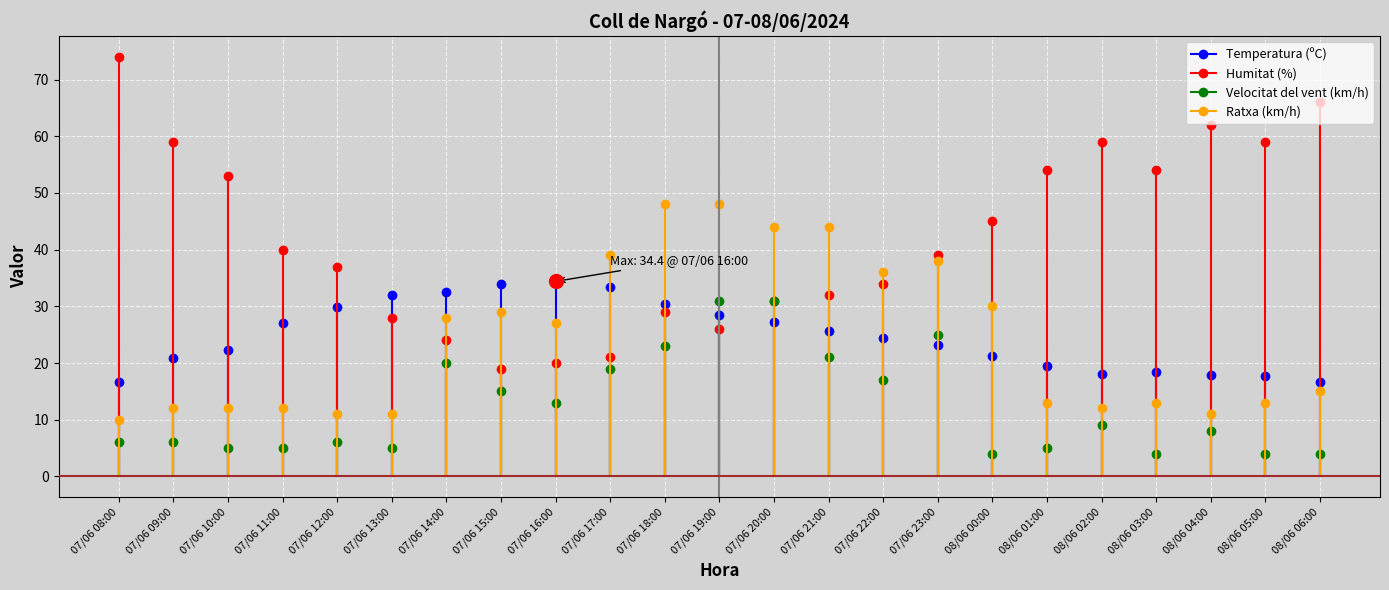

Rank the series by their maximum value, from highest to lowest.

Humitat (%), Ratxa (km/h), Temperatura (ºC), Velocitat del vent (km/h)